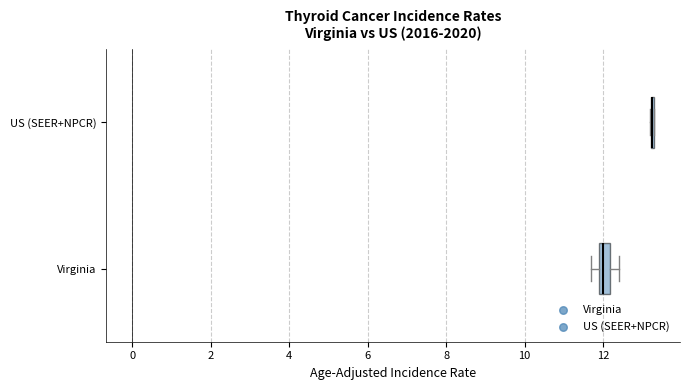

Where is the right edge of the box for Virginia on the x-axis? The values are not printed on the chart, so give them approximately, as read against the axis.

12.2